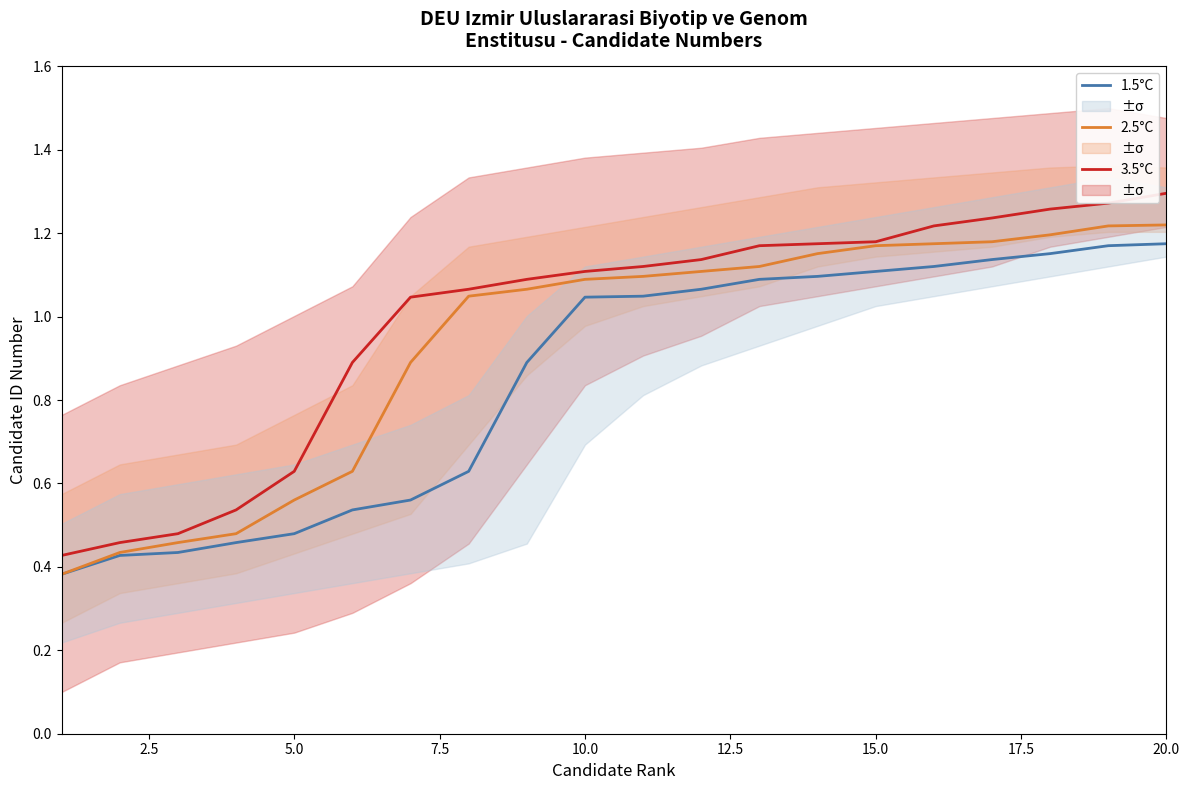

What is the sum of all 1.5°C values?

17.0